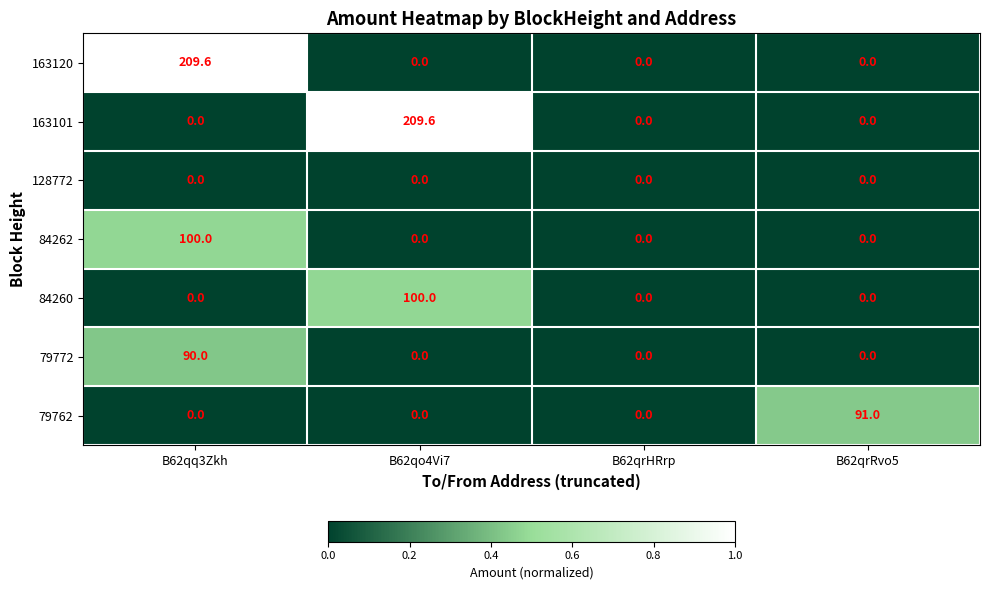

How many series are shown in this chart?

7